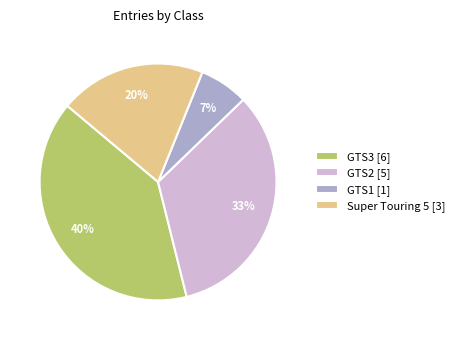

To the nearest percent, what is the difference between the GTS2 and Super Touring 5 slice percentages?

13%